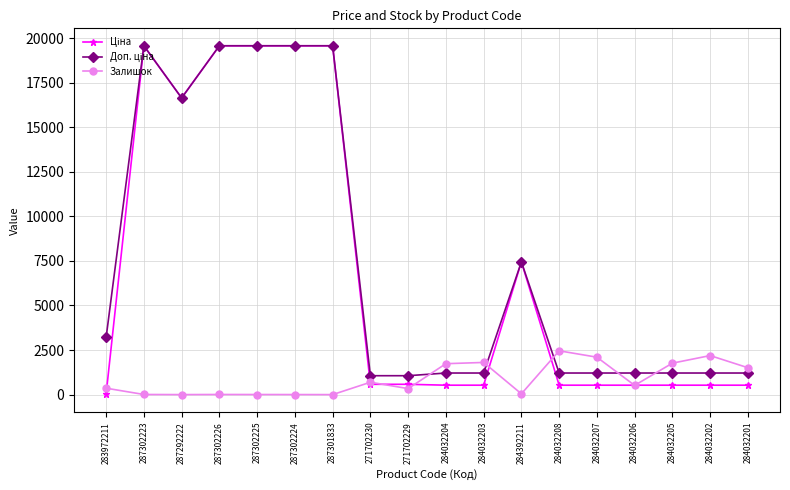

At how many categories does at least one series exceed 15928?

6